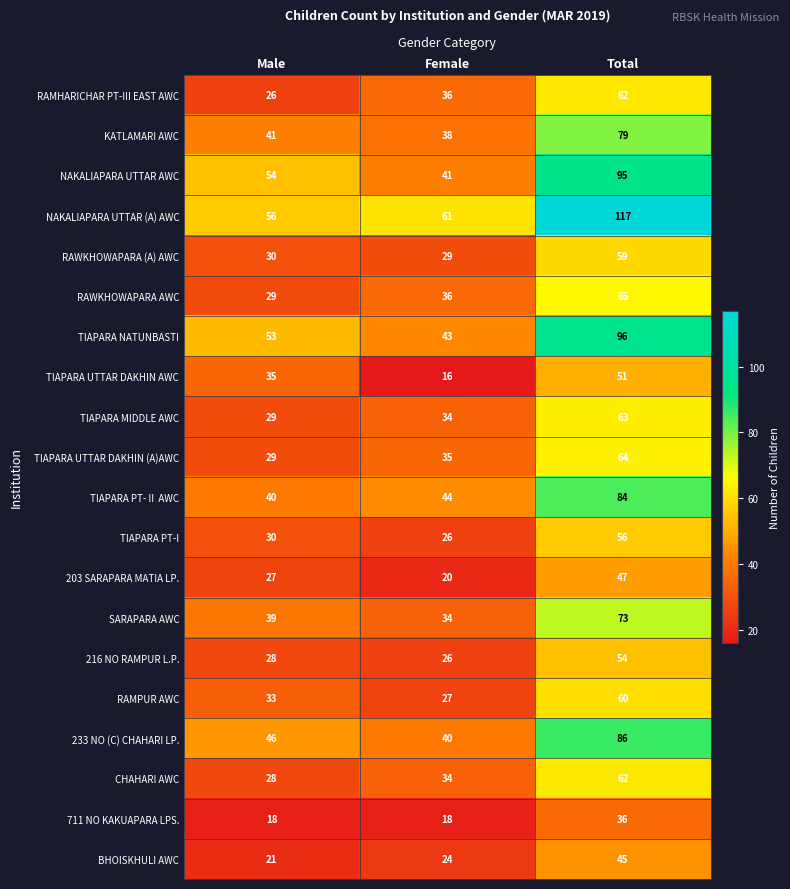

Rank the categories by 203 SARAPARA MATIA LP. value from lowest to highest.

Female, Male, Total